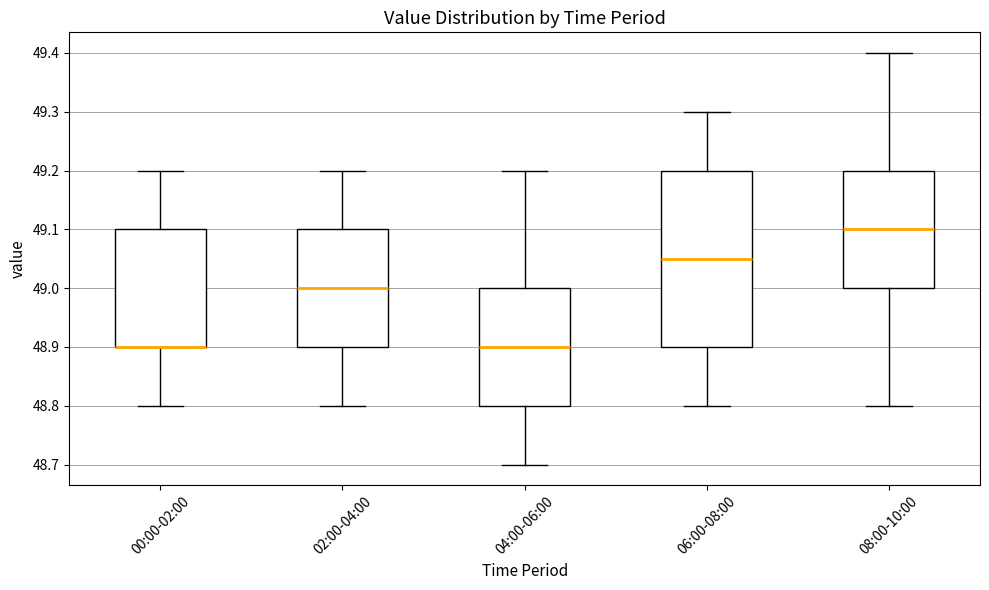

Reading left to right, read every box against the y-axis: the position of its median line, the range the box covers, and the ends of its whiskers. The values are not printed on the chart, so give them approximately, as read against the axis.

00:00-02:00: median 48.90 (drawn on the box's lower edge), box 48.90 to 49.10, whiskers 48.80 to 49.20
02:00-04:00: median 49.00, box 48.90 to 49.10, whiskers 48.80 to 49.20
04:00-06:00: median 48.90, box 48.80 to 49.00, whiskers 48.70 to 49.20
06:00-08:00: median 49.05, box 48.90 to 49.20, whiskers 48.80 to 49.30
08:00-10:00: median 49.10, box 49.00 to 49.20, whiskers 48.80 to 49.40